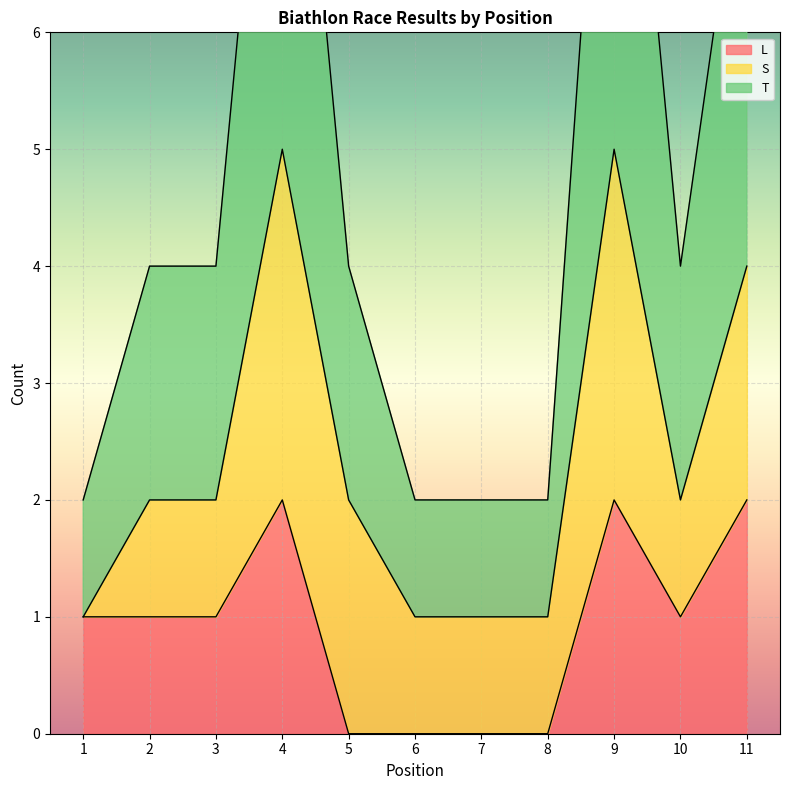

Is it true that L equals -1 at 6?

False